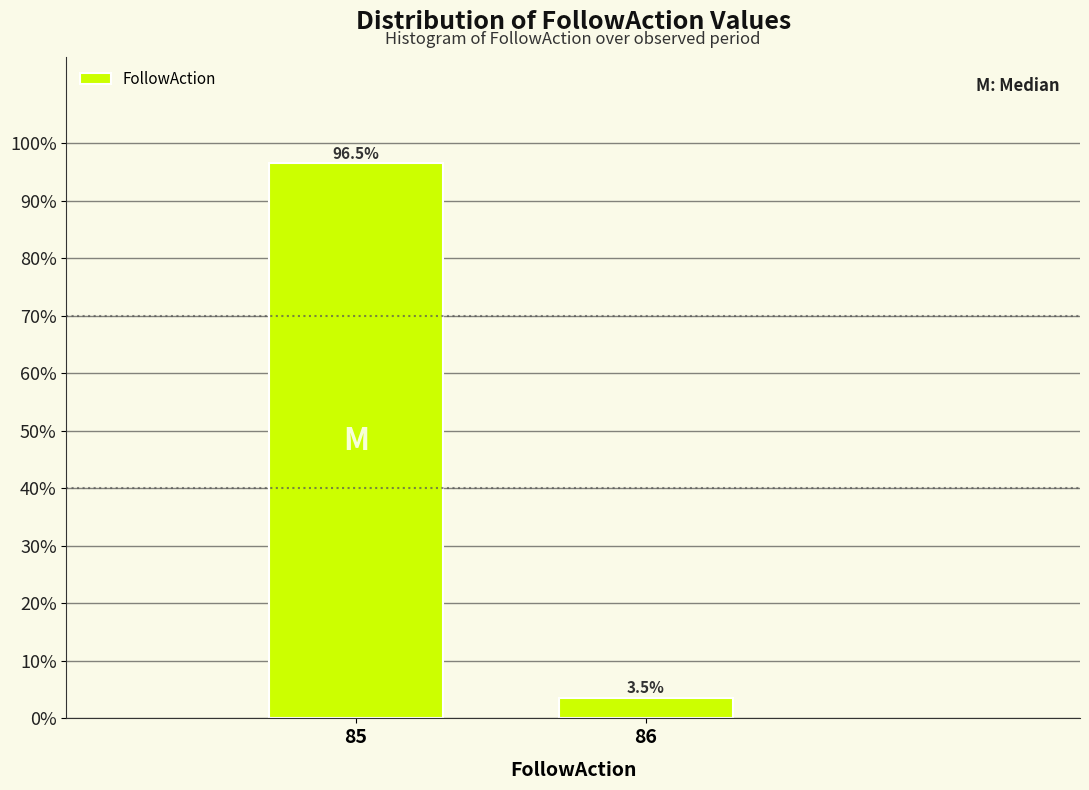

Reading left to right, transcribe all the data shown in this chart.

96.5	3.5